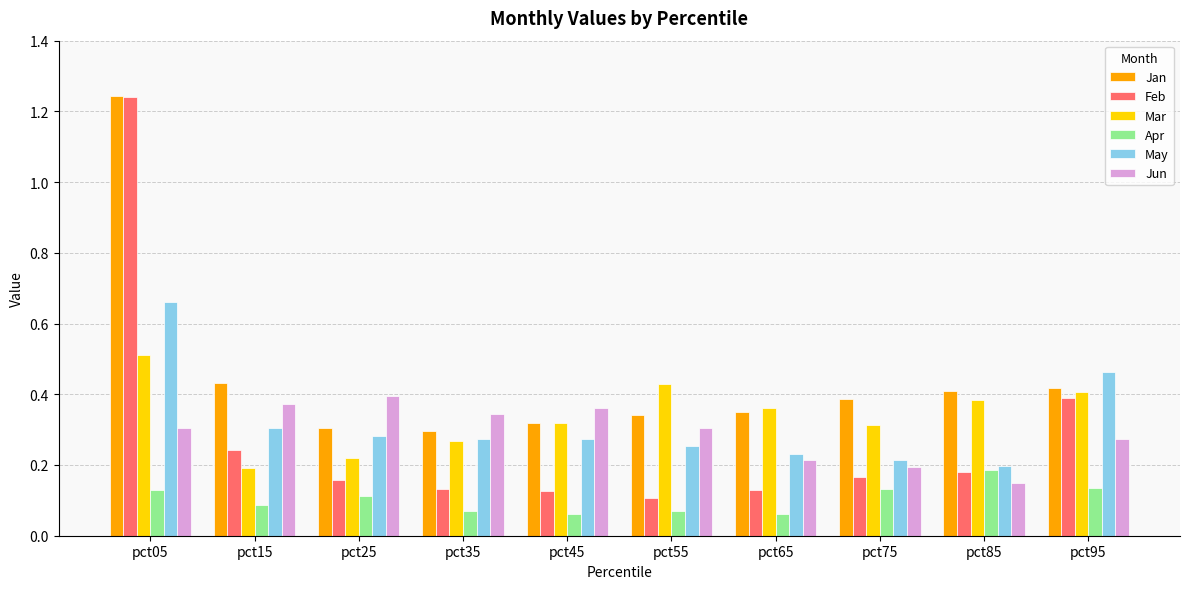

What is the sum of all Jan values?

4.5